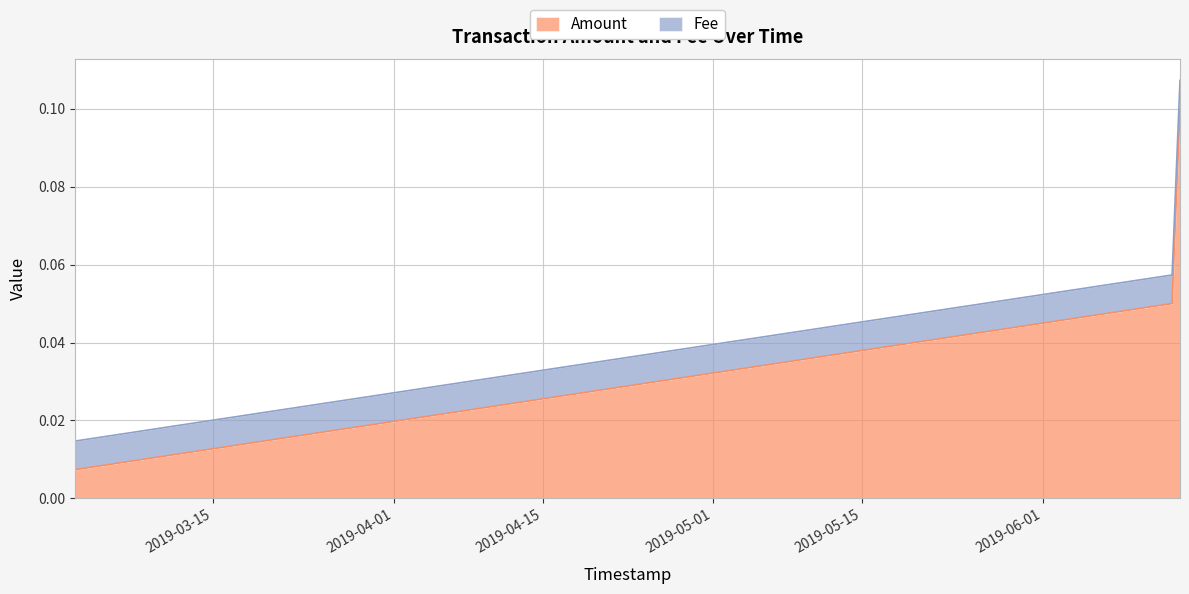

What is the approximate value at 2019-06-13 20:20:34?

0.1